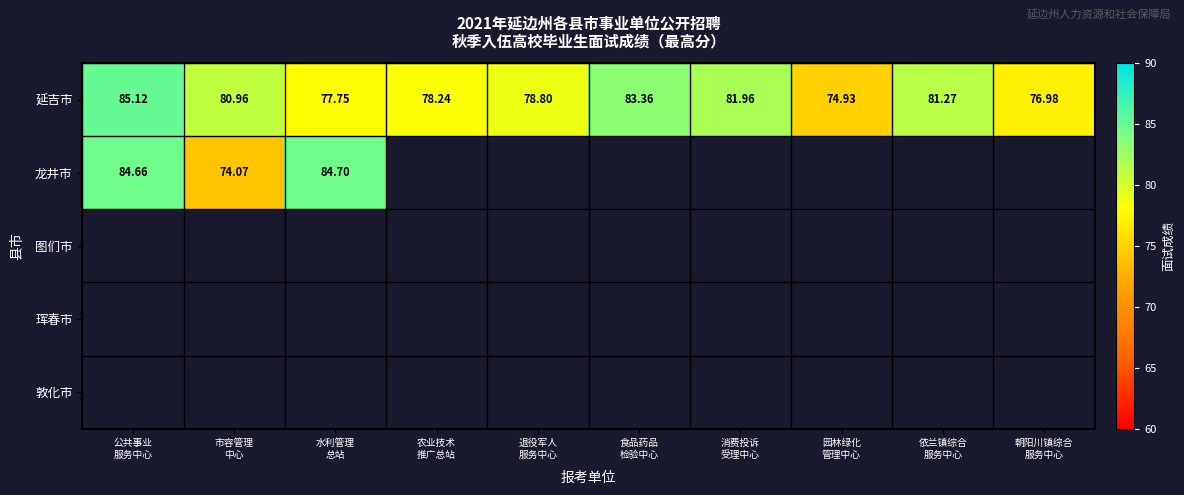

What is the minimum value for 龙井市?

74.1